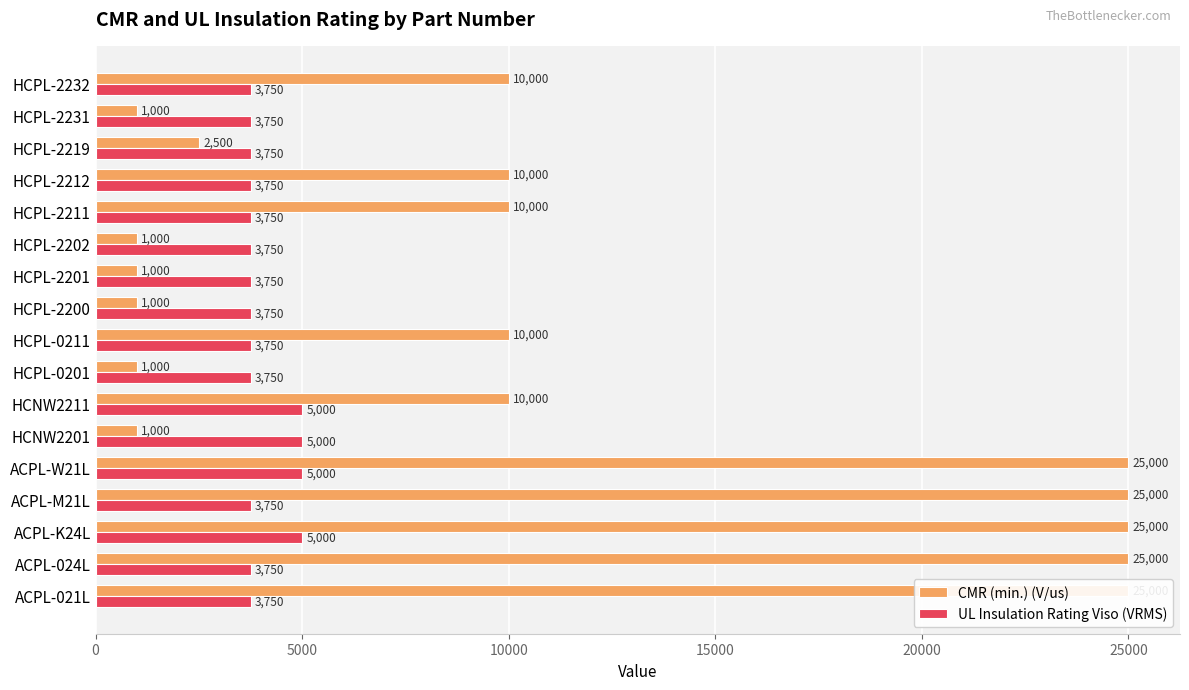

How many bars are there in each group?

2